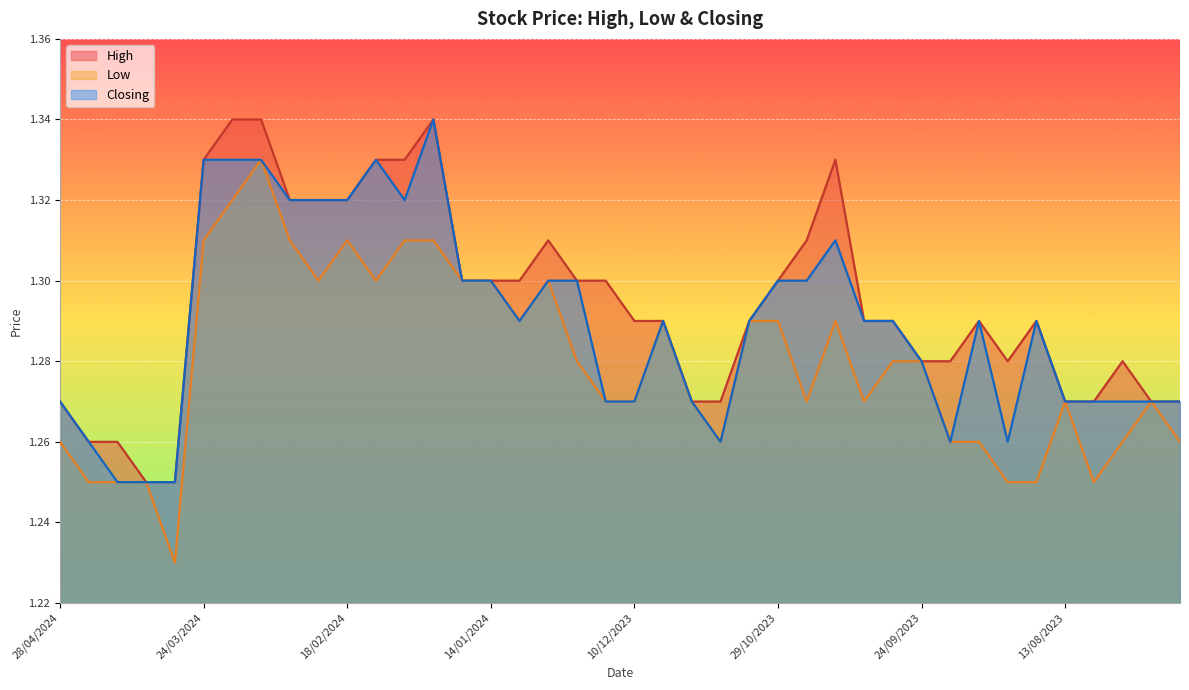

True or false: High and Low cross at least once.

False